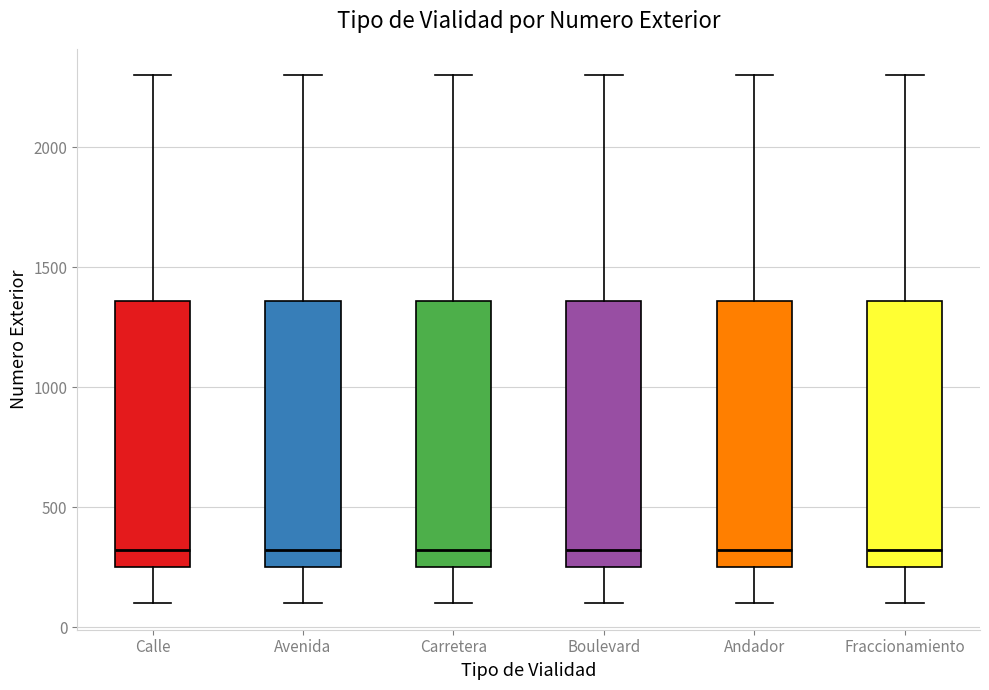

Reading left to right, read every box against the y-axis: the position of its median line, the range the box covers, and the ends of its whiskers. The values are not printed on the chart, so give them approximately, as read against the axis.

Calle: median 300, box 250 to 1350, whiskers 100 to 2300
Avenida: median 300, box 250 to 1350, whiskers 100 to 2300
Carretera: median 300, box 250 to 1350, whiskers 100 to 2300
Boulevard: median 300, box 250 to 1350, whiskers 100 to 2300
Andador: median 300, box 250 to 1350, whiskers 100 to 2300
Fraccionamiento: median 300, box 250 to 1350, whiskers 100 to 2300